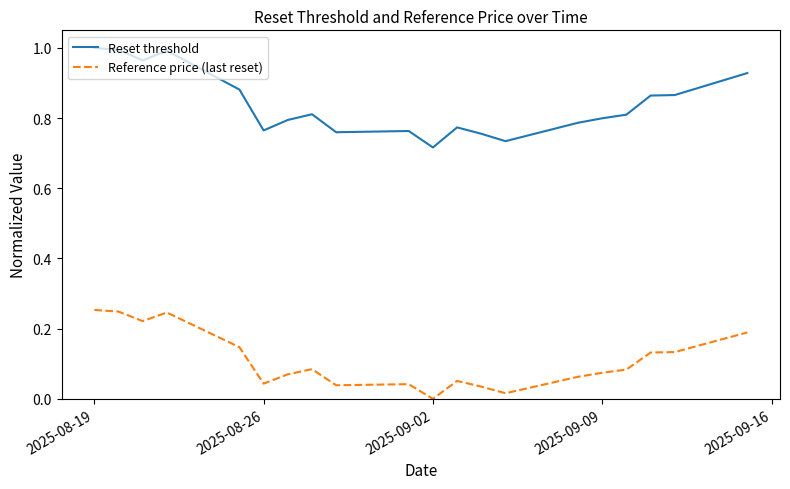

True or false: Reference price (last reset) and Reset threshold intersect in this chart.

False